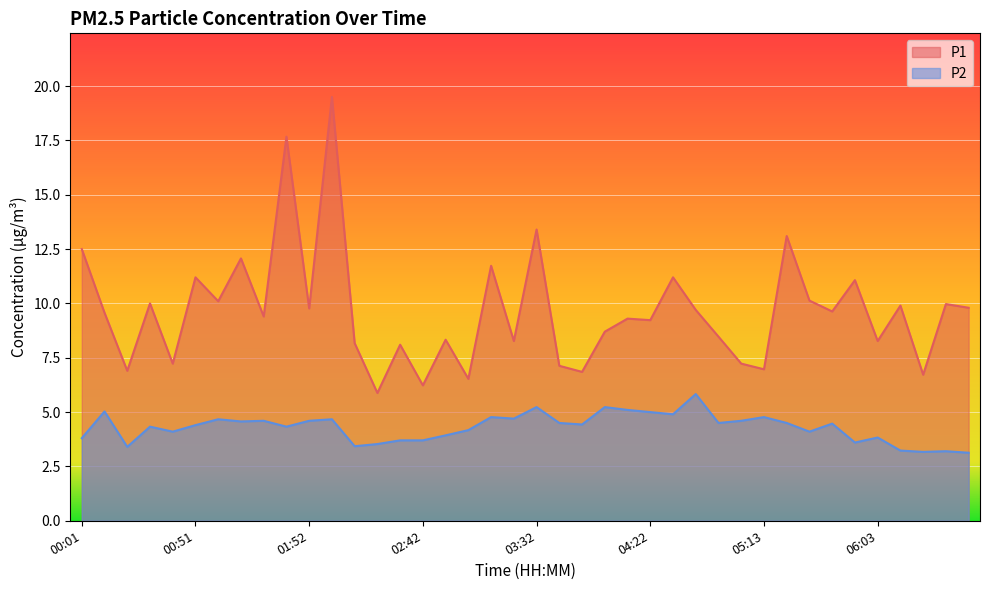

At how many categories does at least one series exceed 15?

2